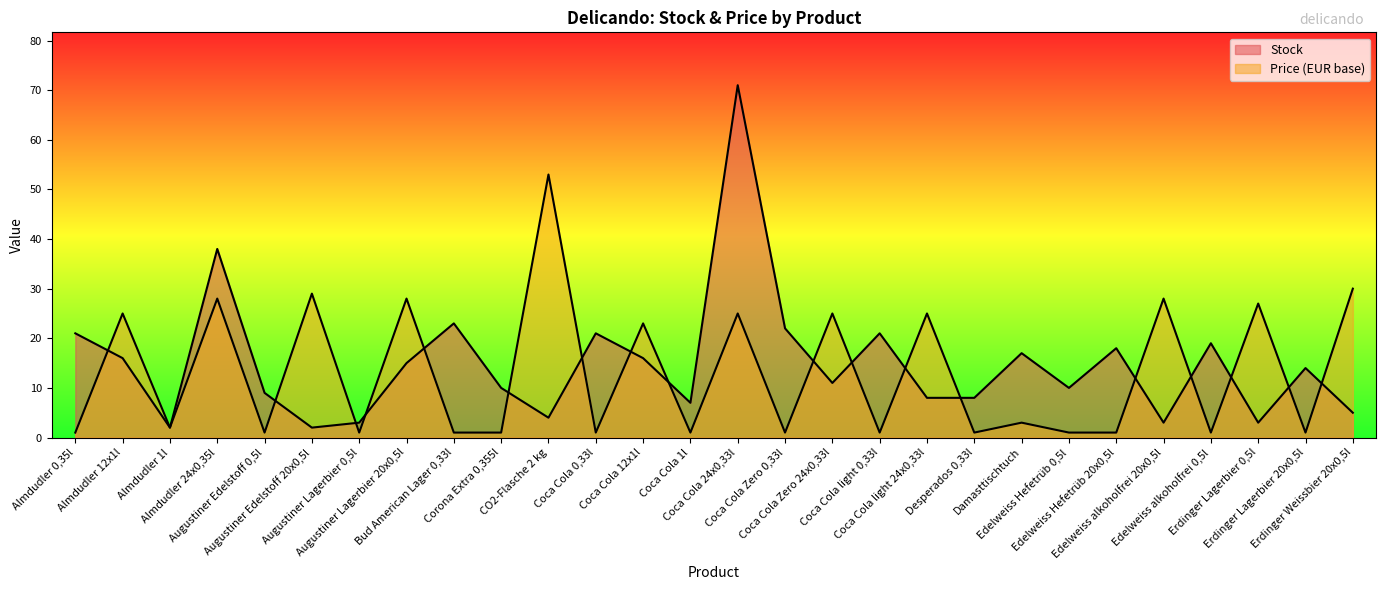

How many values in the Stock series are below 14?

14